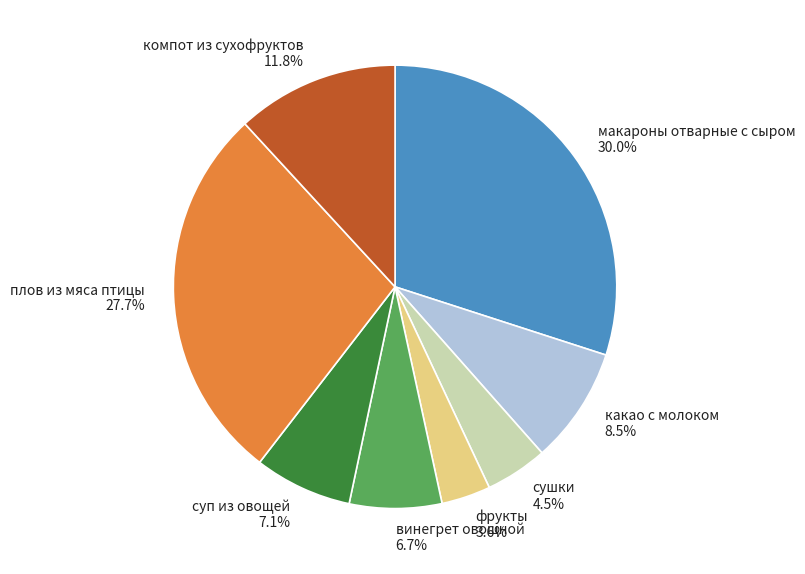

Approximately how many times larger is the value at какао с молоком compared to суп из овощей?

1.2